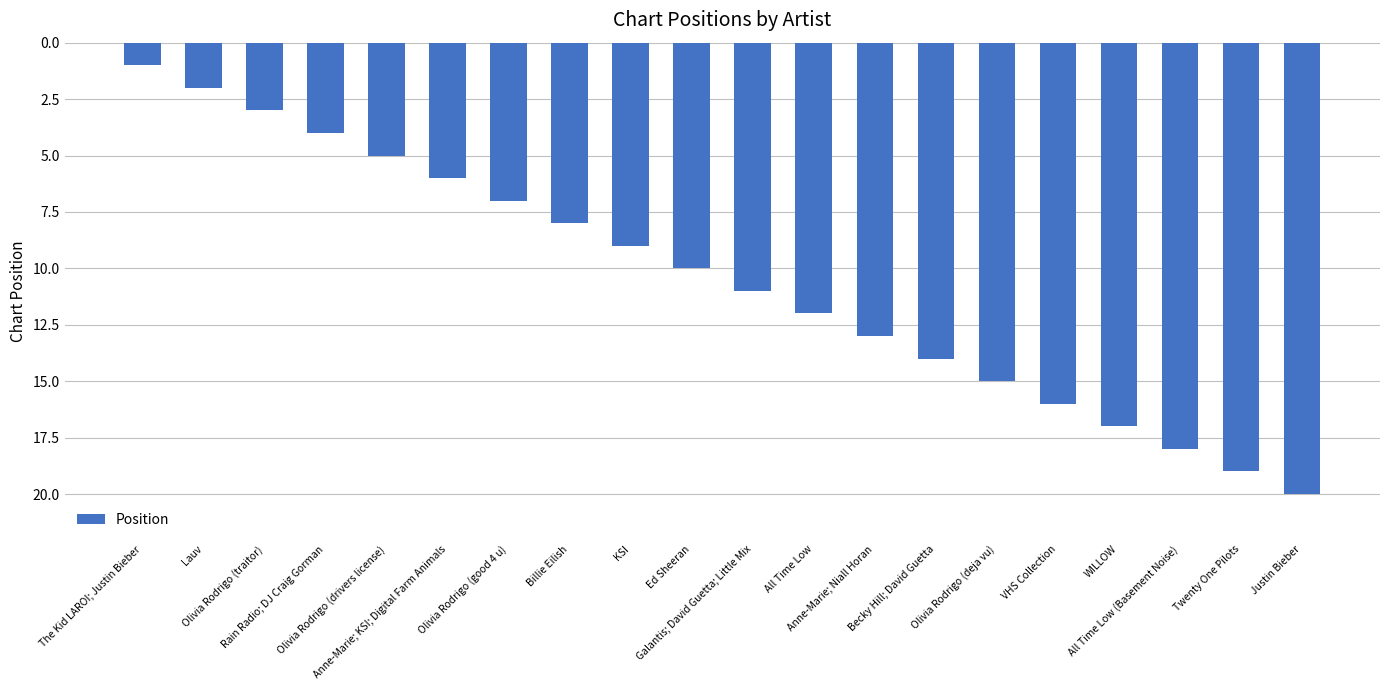

Which label corresponds to the smallest value in the chart?

The Kid LAROI; Justin Bieber